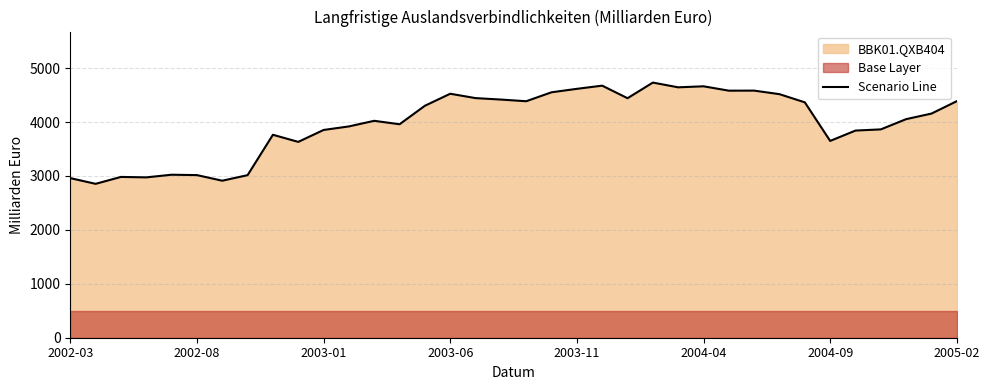

How many lines are shown in the chart?

1